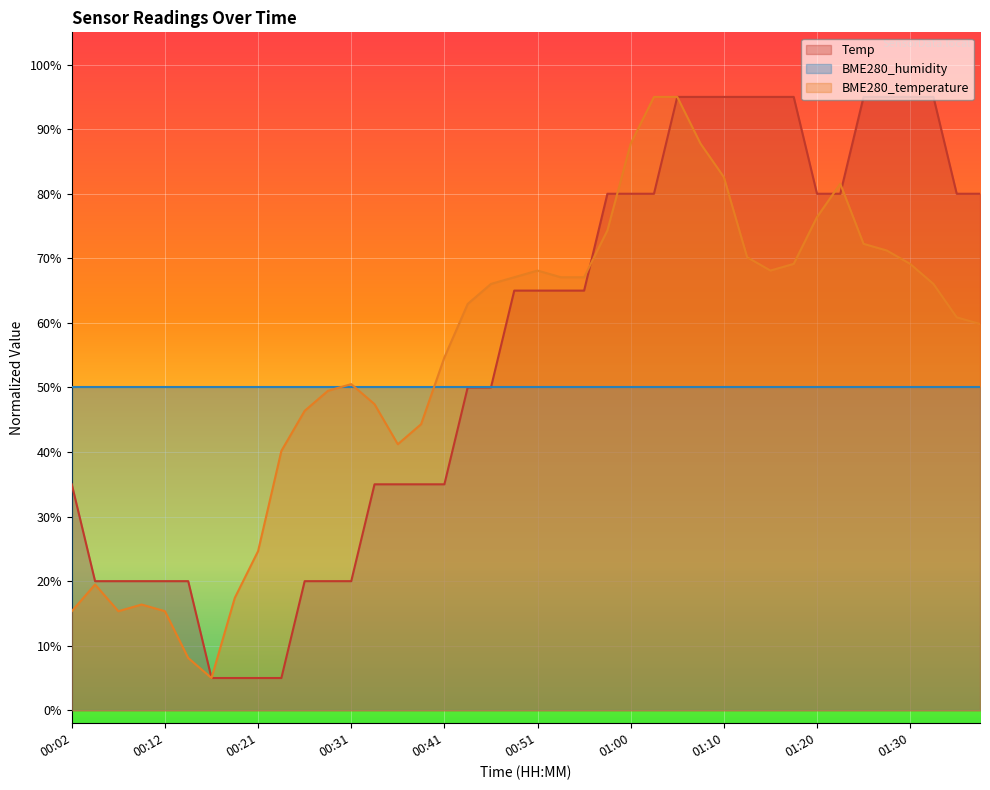

At which label does BME280_temperature reach its peak?

01:03